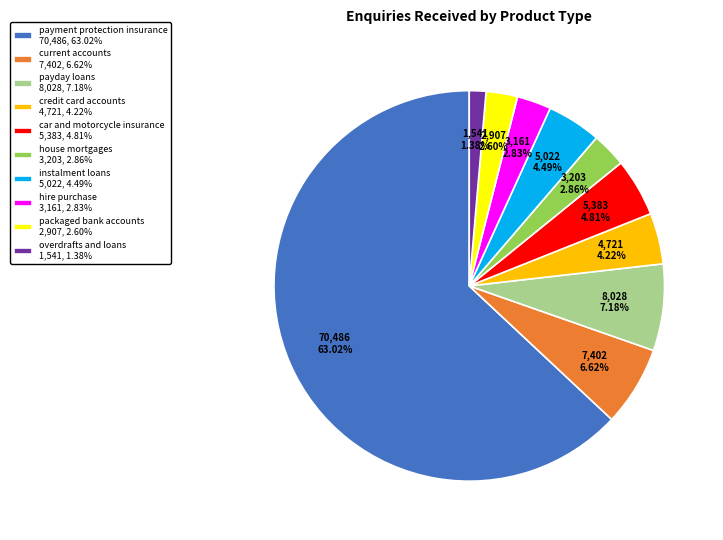

Which has a higher value, payday loans or packaged bank accounts?

payday loans